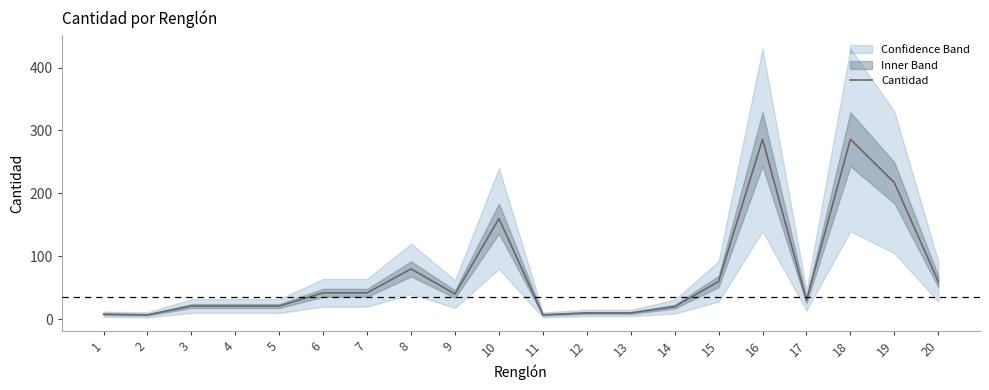

At which category does the chart reach its peak across all series?

16